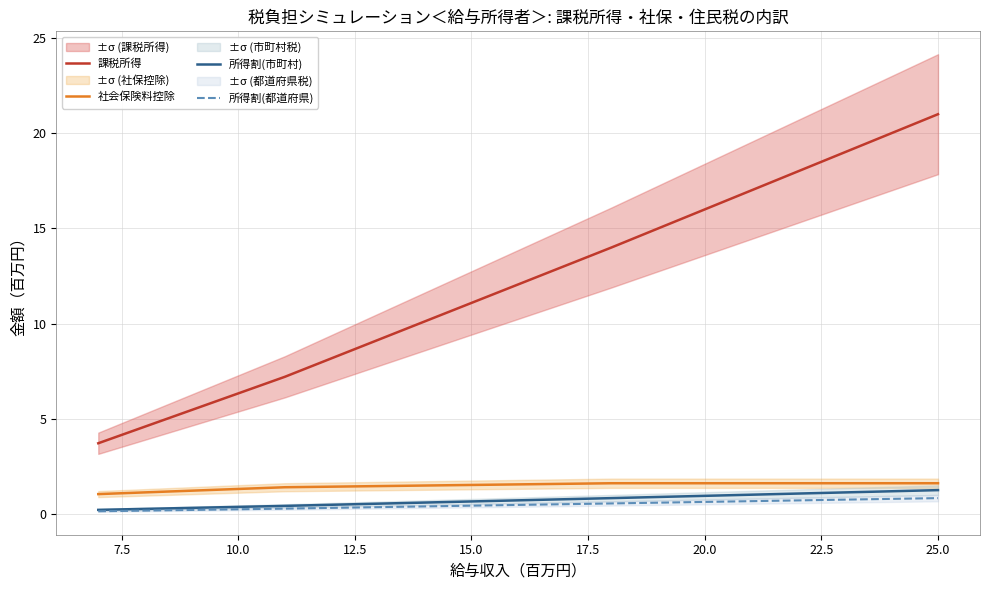

What is the average value of the 所得割(市町村) series?

0.8